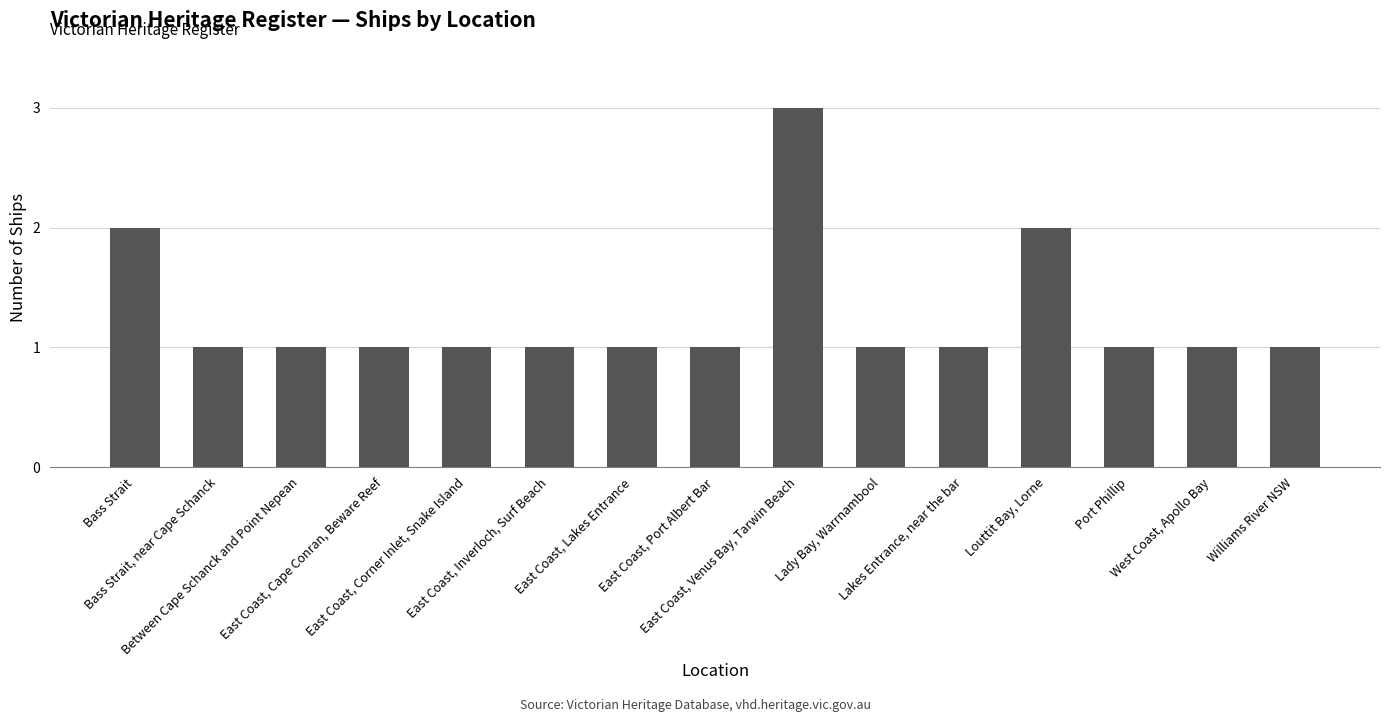

What is the sum of all values?

19